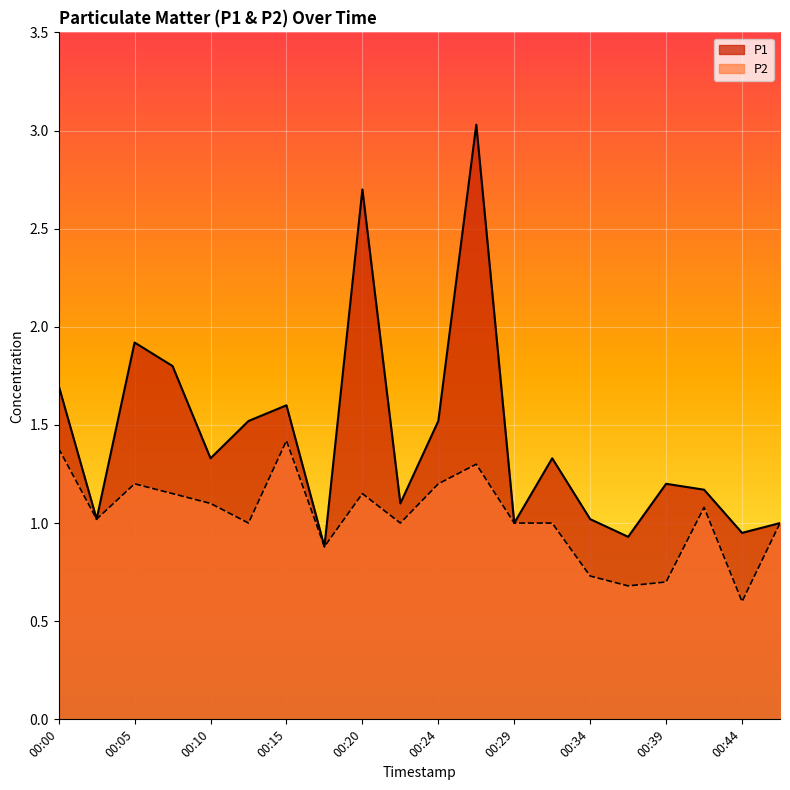

Is it true that P1 equals 2.4 at 00:12?

False